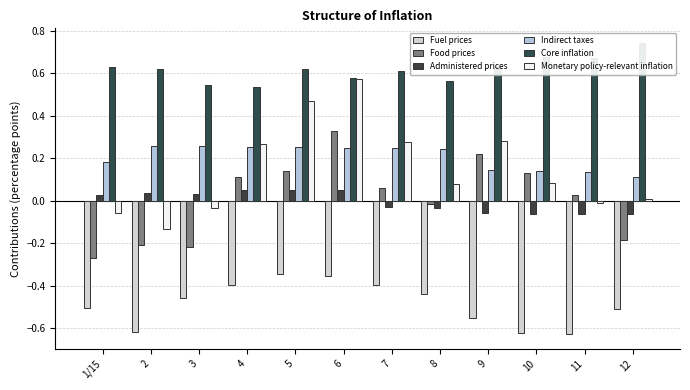

Are the bars grouped side by side (vs. stacked)?

Yes